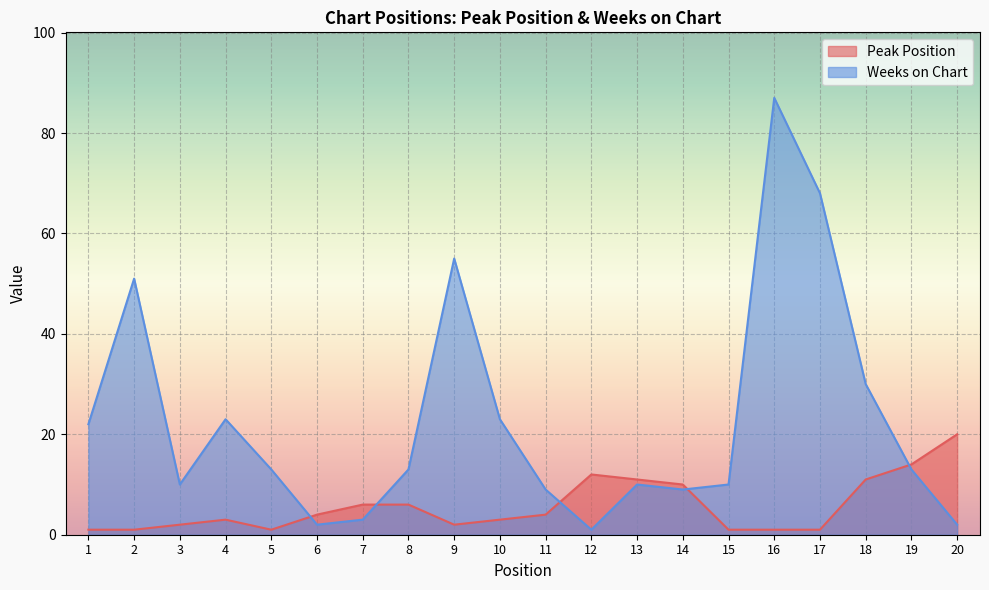

Which series has the largest total across all categories?

Weeks on Chart